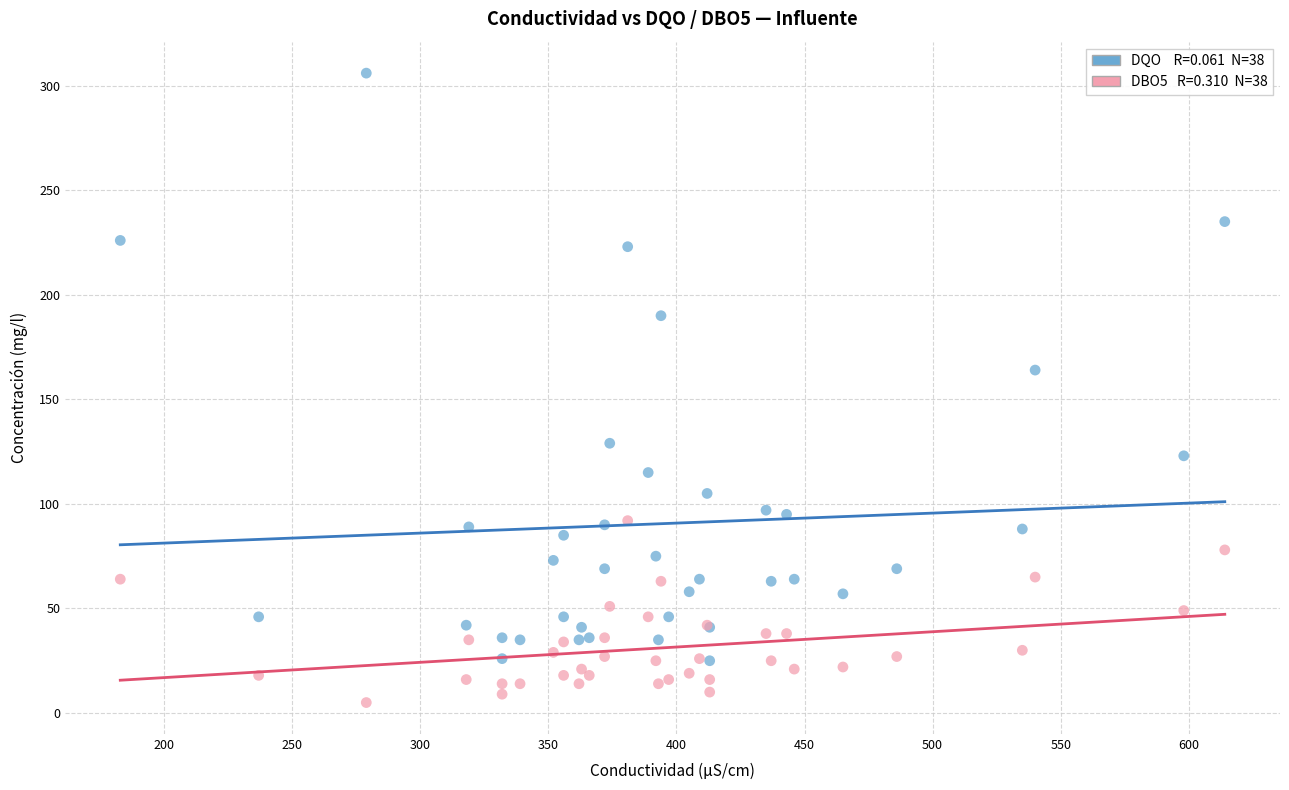

Across all series, what Y value is closest to 155?

164